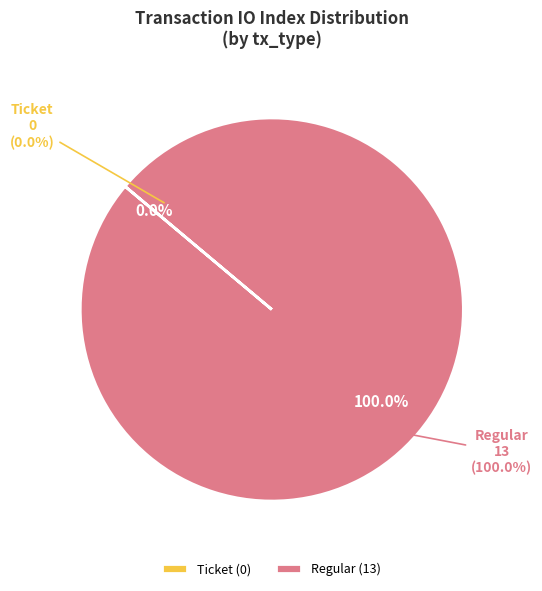

Which has a higher value, Regular or Ticket?

Regular